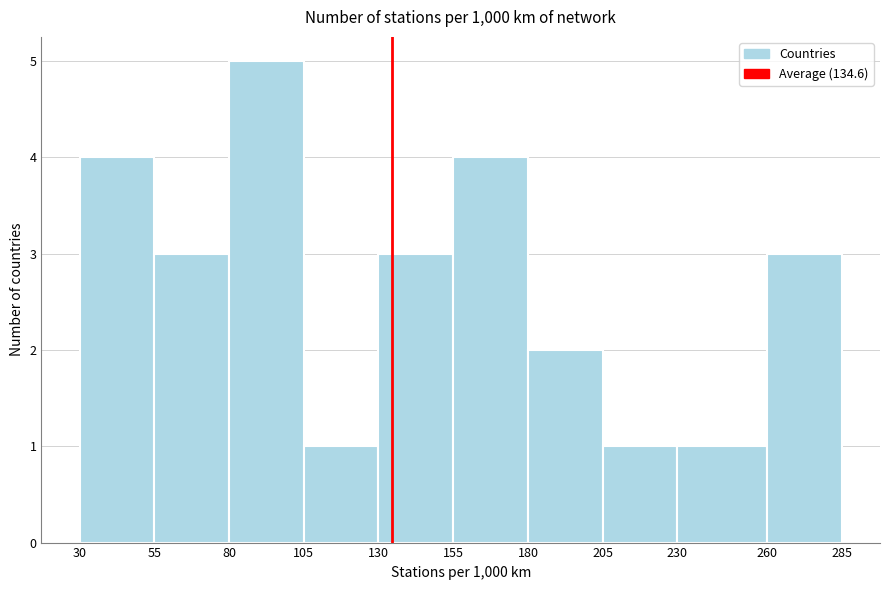

What is the height of the bar covering 30 to 55 on the x-axis? The values are not printed on the chart, so give them approximately, as read against the axis.

4